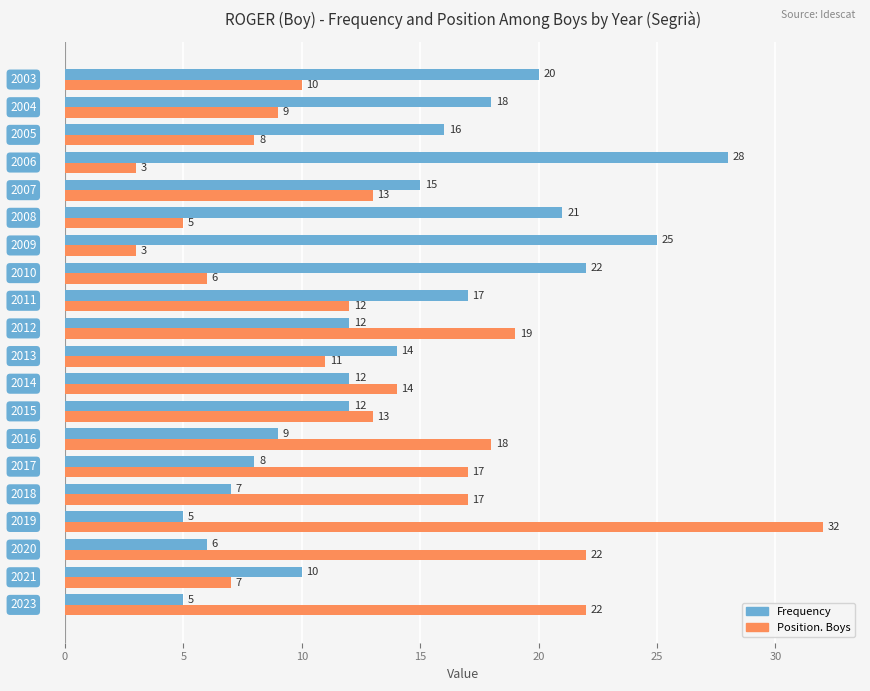

List the series in order of their peak value, highest first.

Position. Boys, Frequency